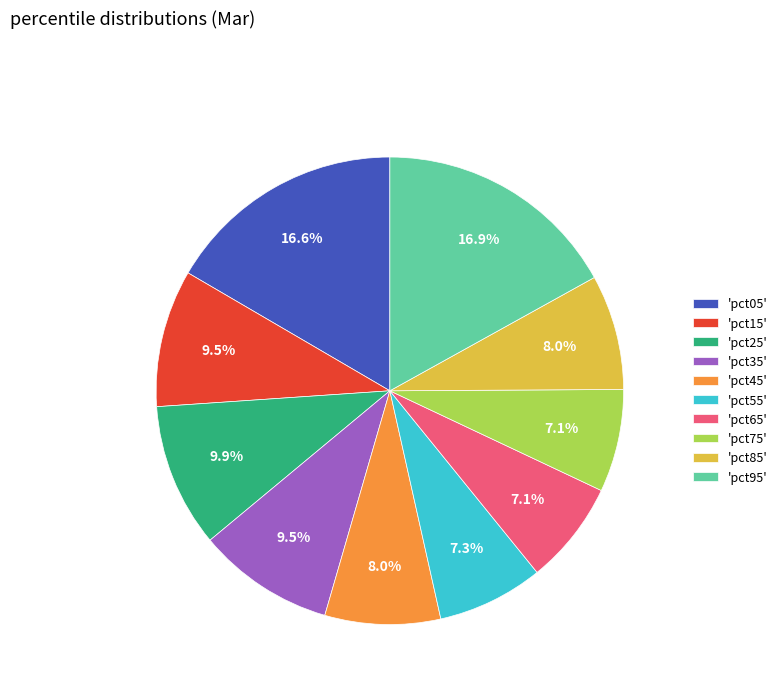

To the nearest percent, what is the difference between the largest and smallest slice percentages?

10%